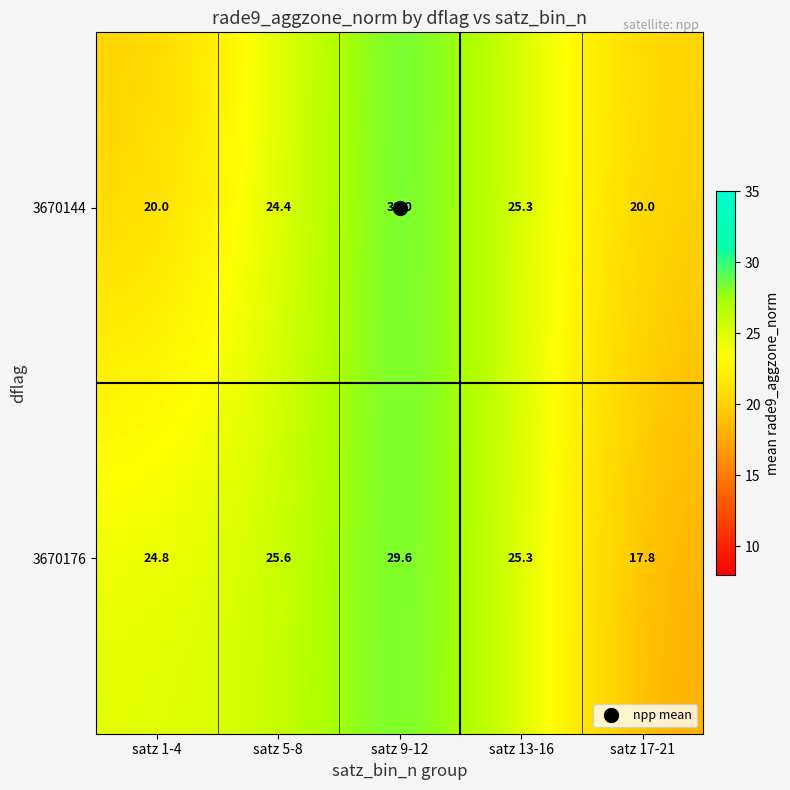

What is the smallest value displayed?

17.8